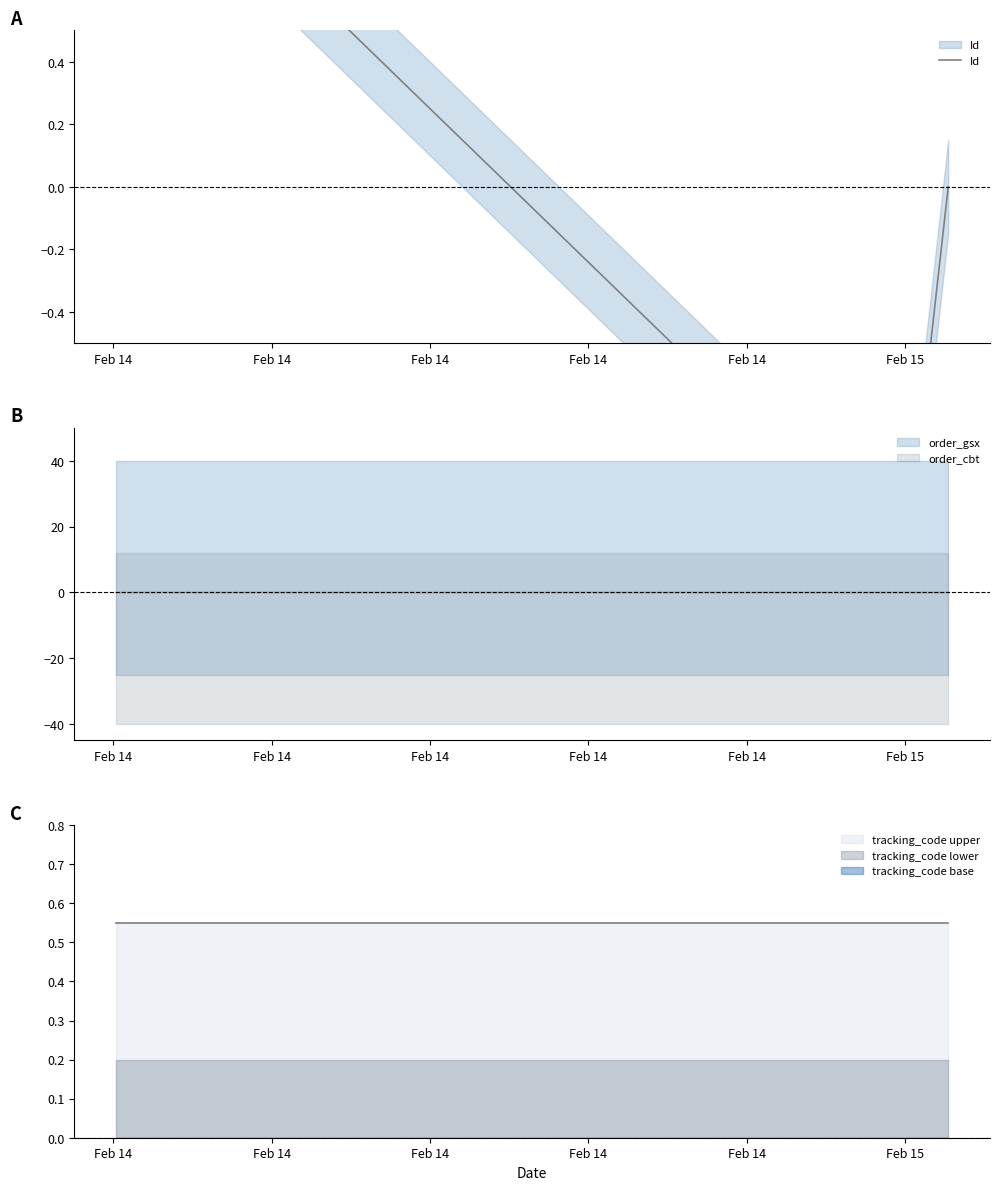

How many values are below 0?

1